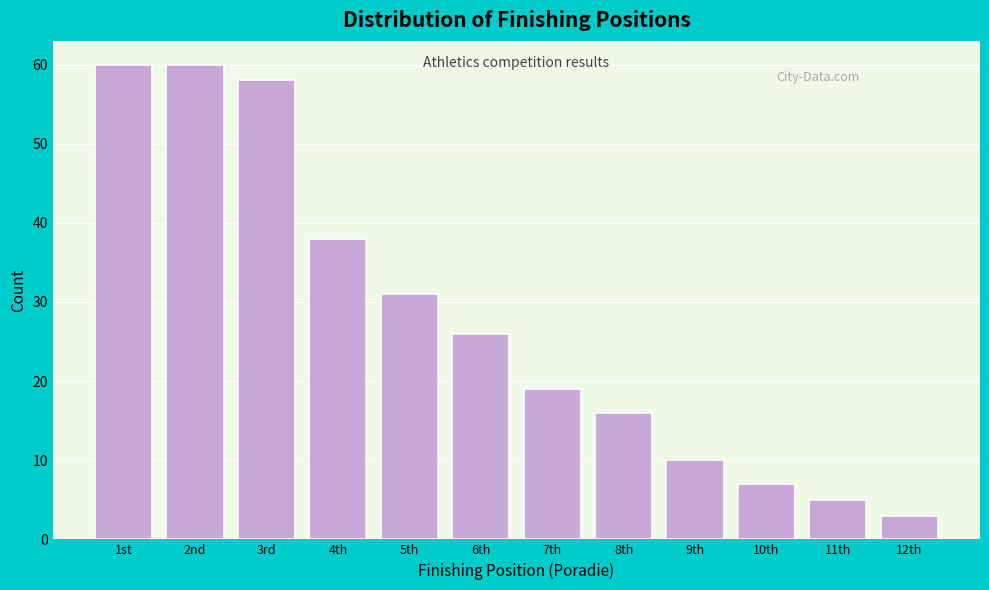

Reading right to left, list all the values displayed in this chart.

12th=3	11th=5	10th=7	9th=10	8th=16	7th=19	6th=26	5th=31	4th=38	3rd=58	2nd=60	1st=60